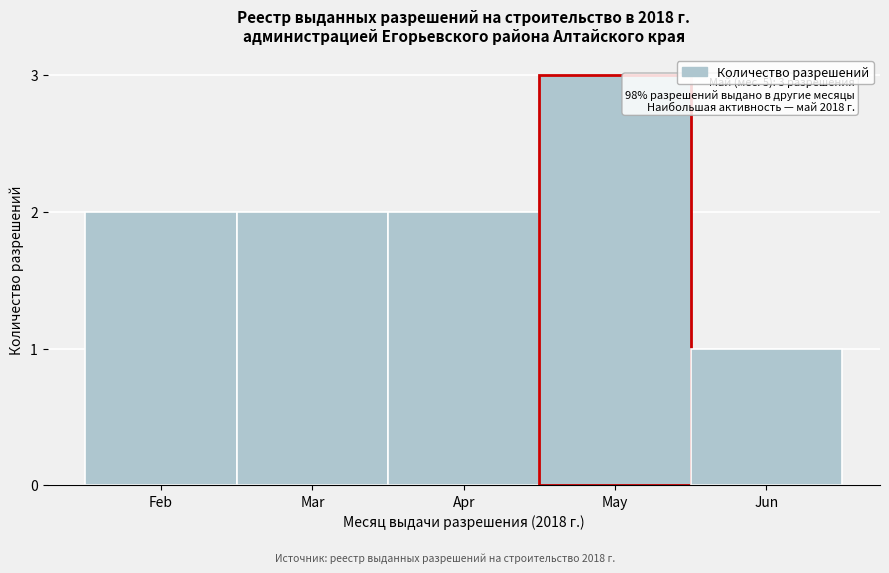

Reading left to right, what are all the values shown in this chart?

2	2	2	3	1